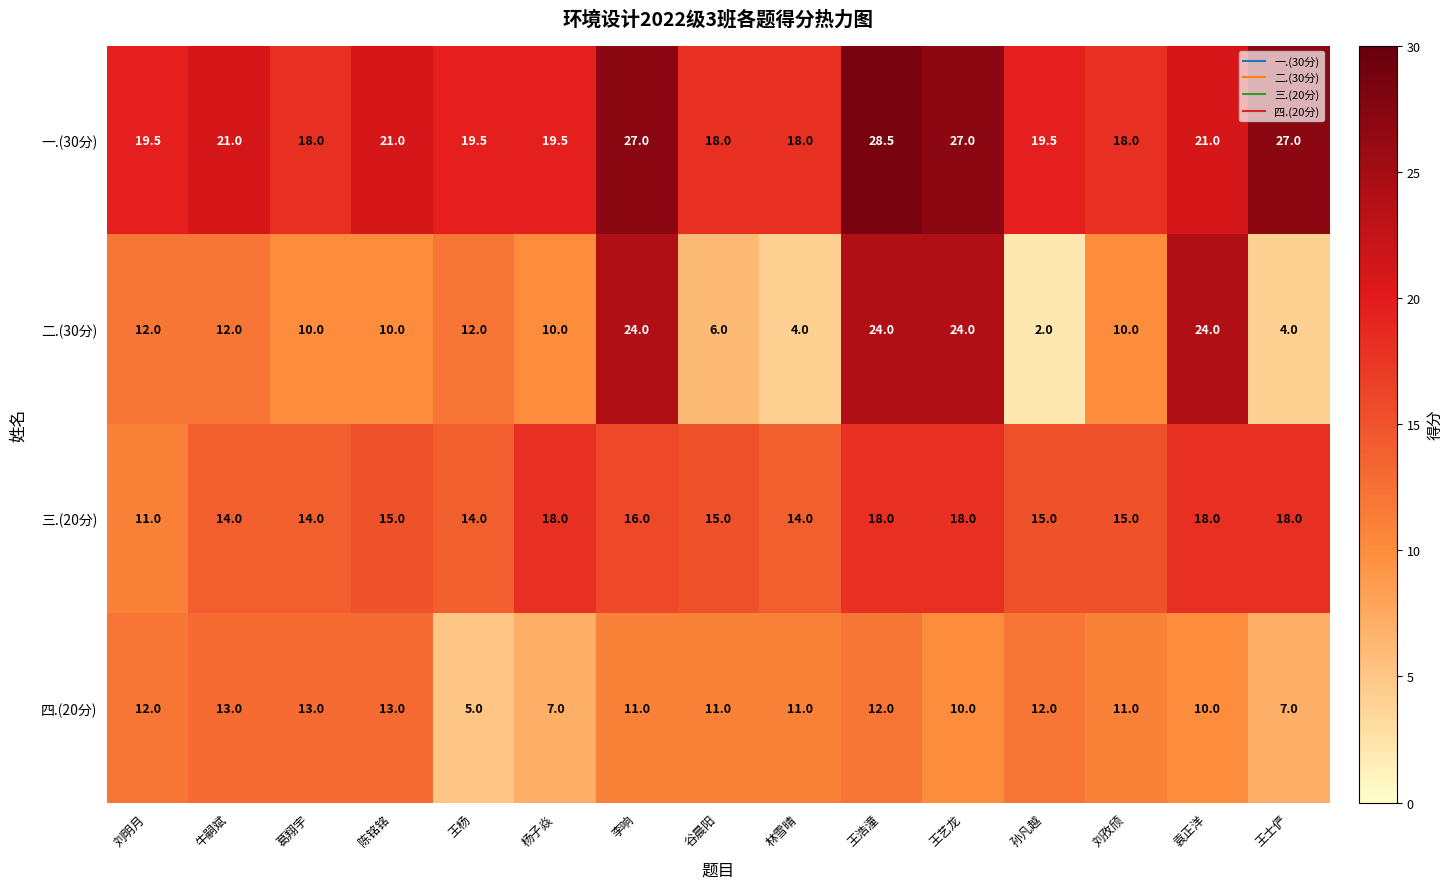

Which series changed the most between 王杨 and 王艺龙?

二.(30分)